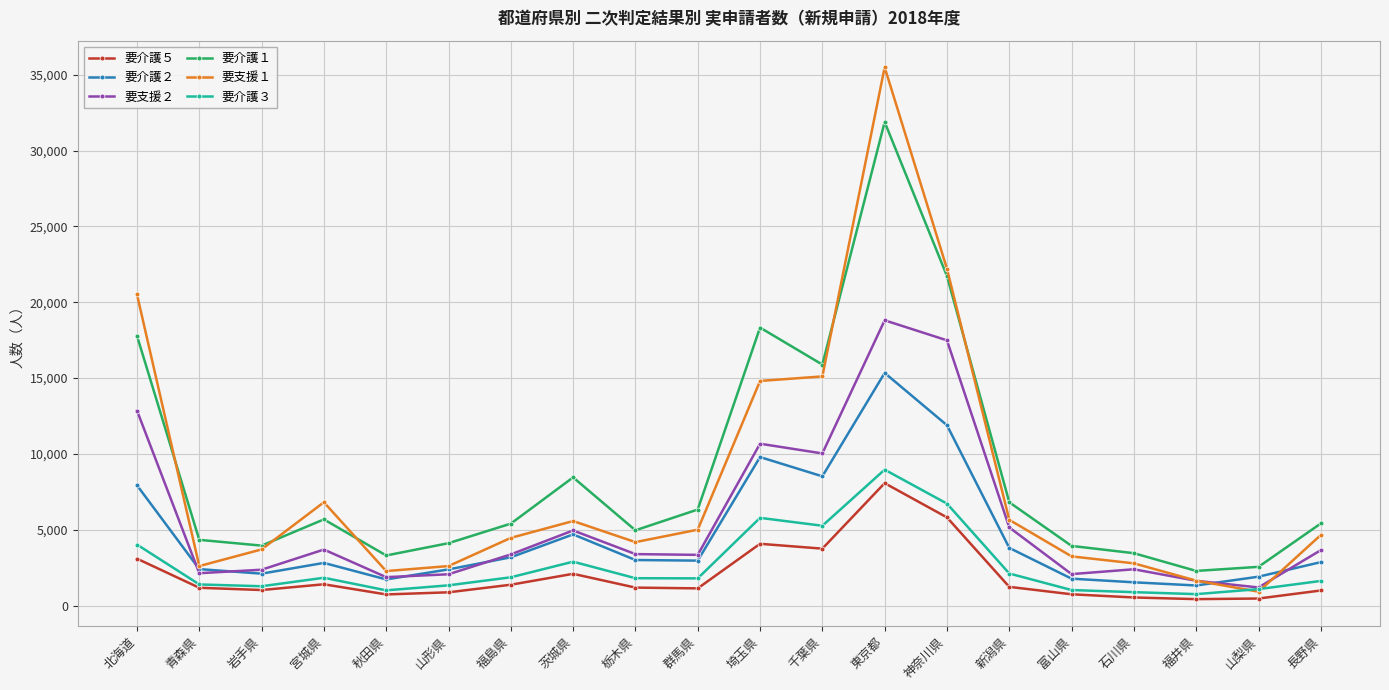

What is the difference between the 要支援２ values at 神奈川県 and 新潟県?

12340